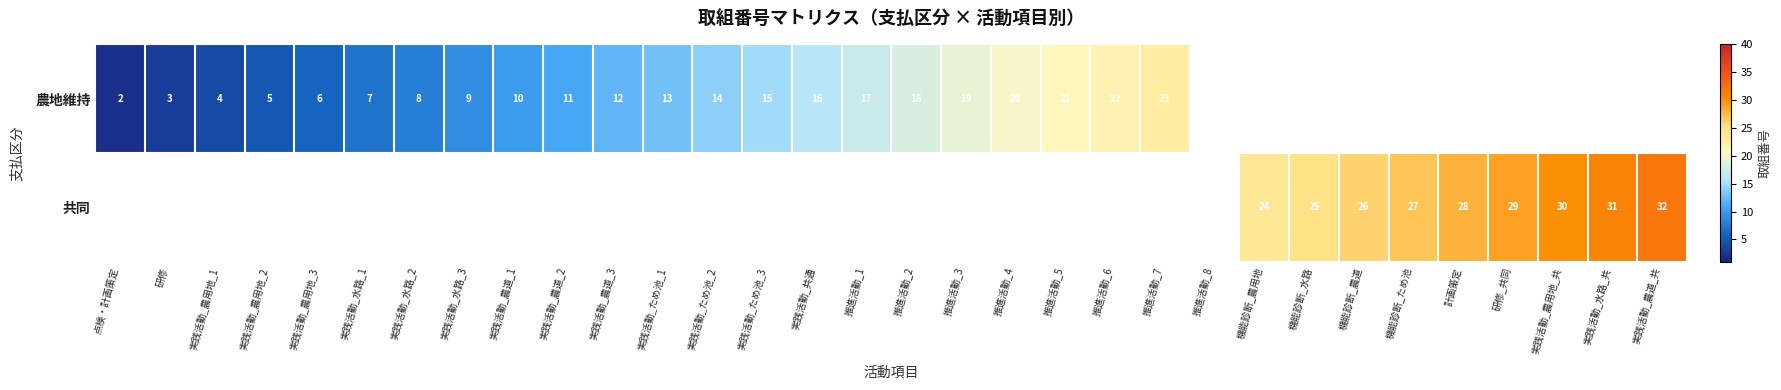

The value of 共同 at 実践活動_農用地_共 is 46. True or false?

False